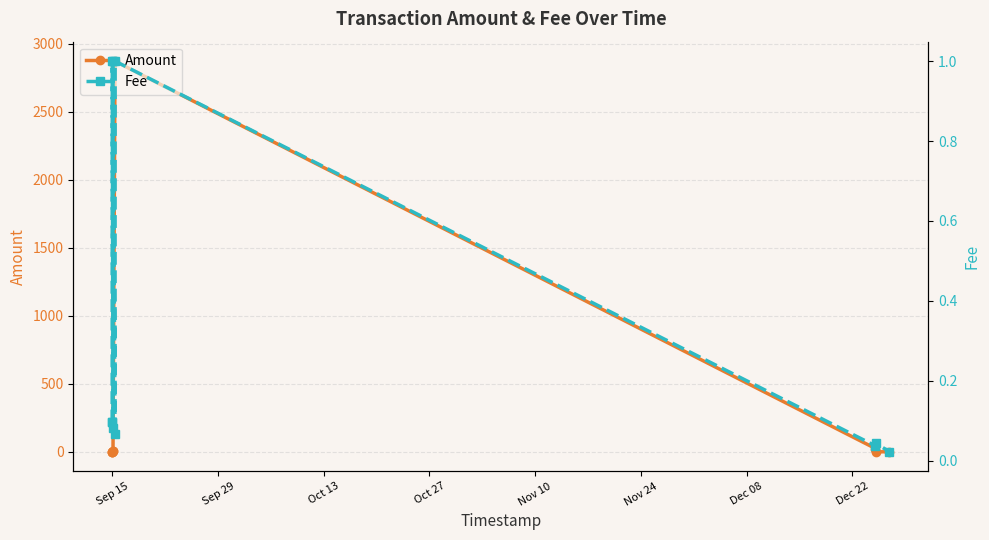

Count the number of categories in the chart.

10